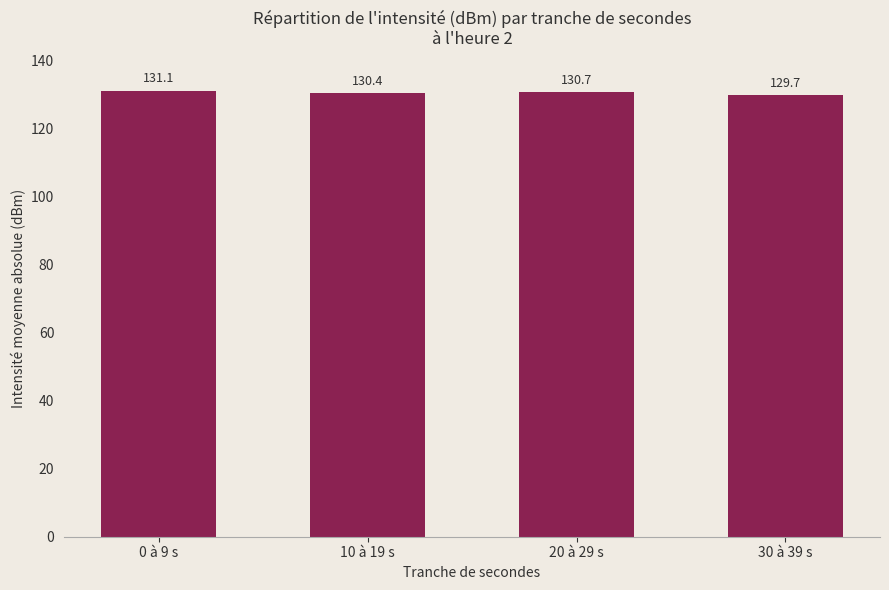

What is the maximum value shown in the chart?

131.1